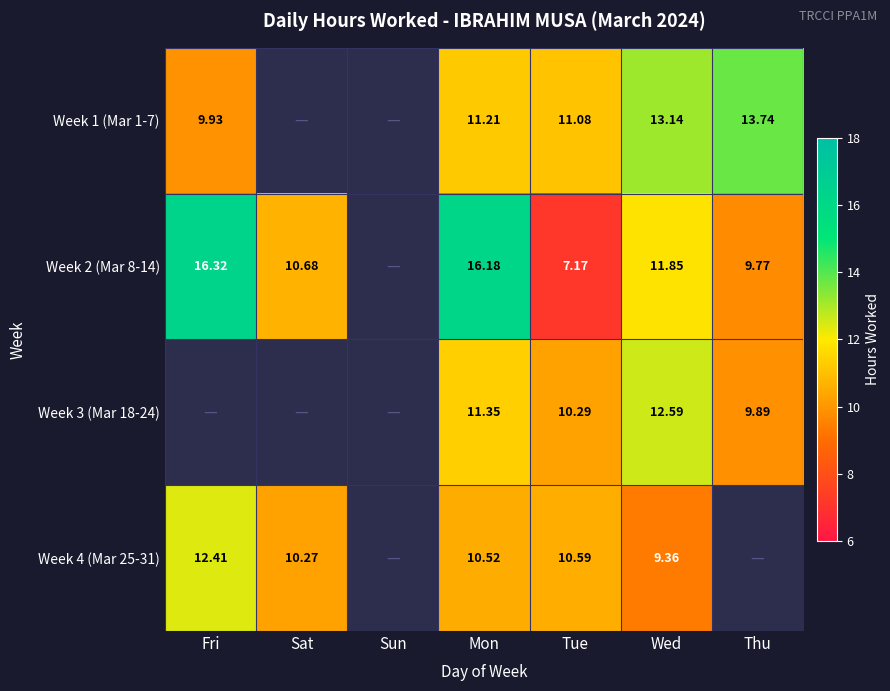

What value does the Week 3 (Mar 18-24) series have at Tue?

10.3